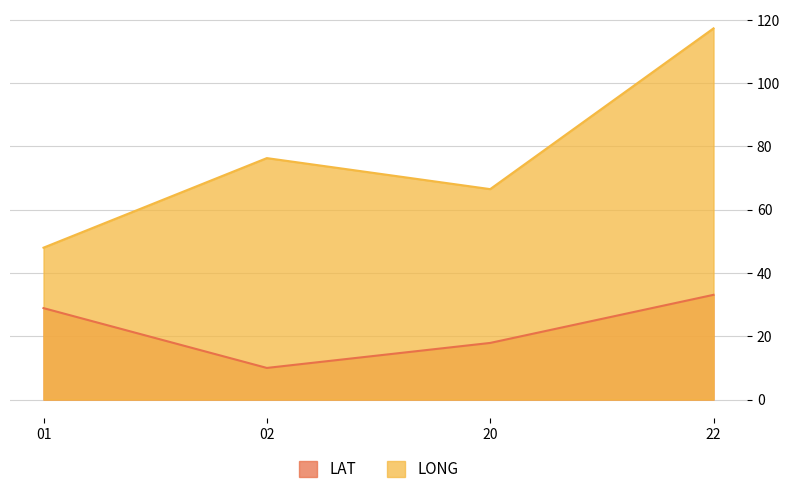

True or false: LAT and LONG cross at least once.

False